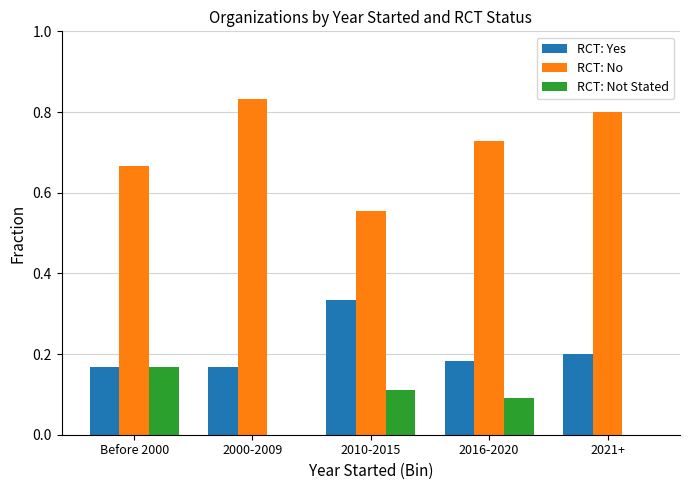

What is the total value across all series at Before 2000?

1.0